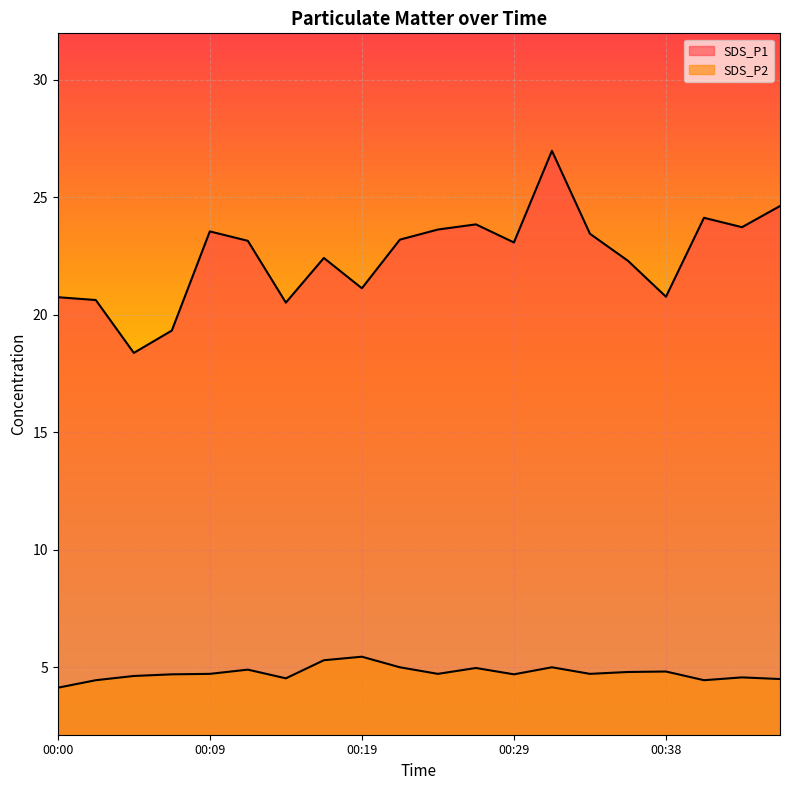

What is the average value of the SDS_P1 series?

22.5